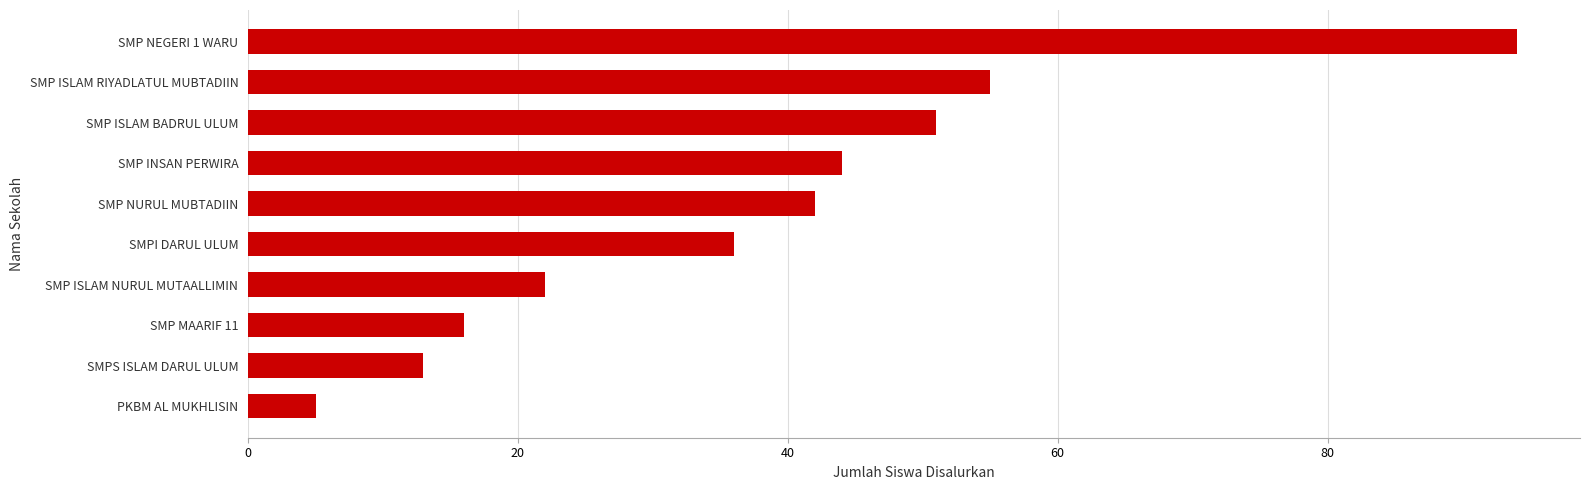

List the labels in order of value, largest first.

SMP NEGERI 1 WARU, SMP ISLAM RIYADLATUL MUBTADIIN, SMP ISLAM BADRUL ULUM, SMP INSAN PERWIRA, SMP NURUL MUBTADIIN, SMPI DARUL ULUM, SMP ISLAM NURUL MUTAALLIMIN, SMP MAARIF 11, SMPS ISLAM DARUL ULUM, PKBM AL MUKHLISIN